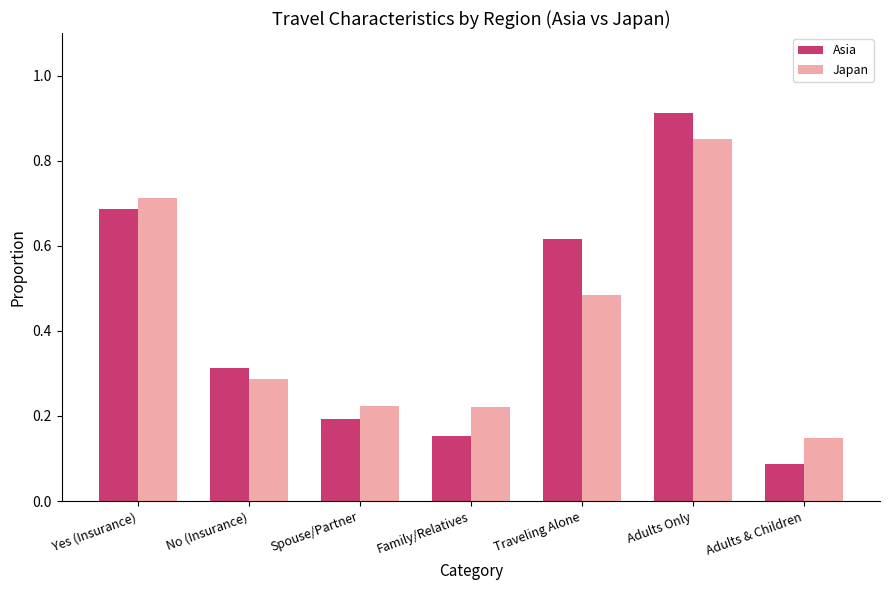

Rank the categories by Asia value from highest to lowest.

Adults Only, Yes (Insurance), Traveling Alone, No (Insurance), Spouse/Partner, Family/Relatives, Adults & Children